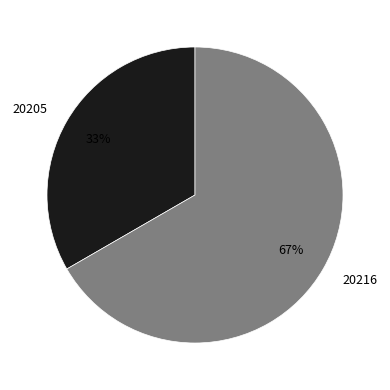

Combined, do 20205 and 20216 account for over 50%?

Yes